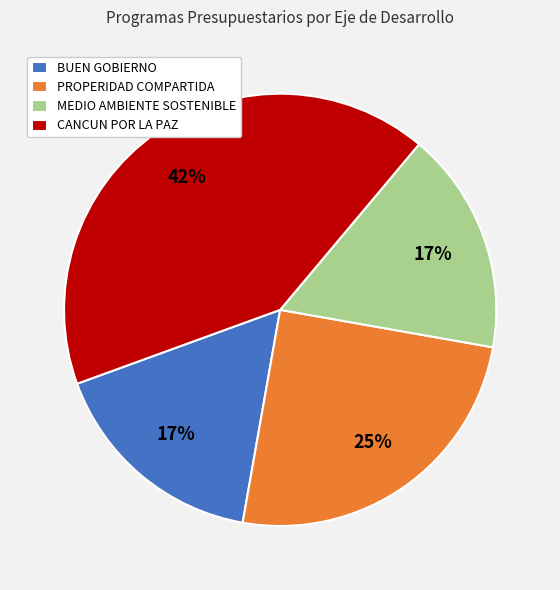

Approximately how many times larger is the value at CANCUN POR LA PAZ compared to BUEN GOBIERNO?

2.5